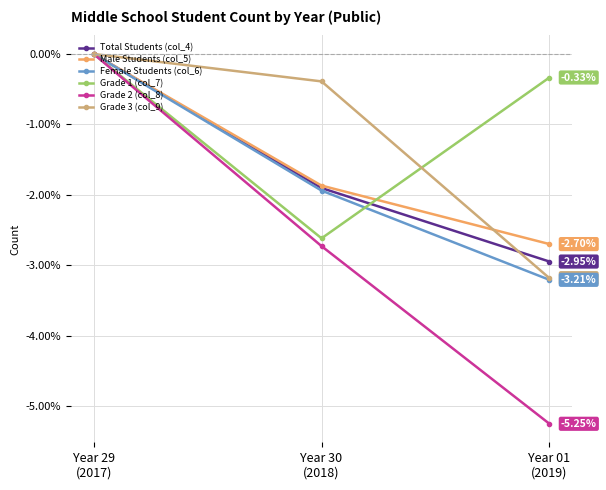

Is it true that Female Students (col_6) equals -5.4 at Year 01
(2019)?

False